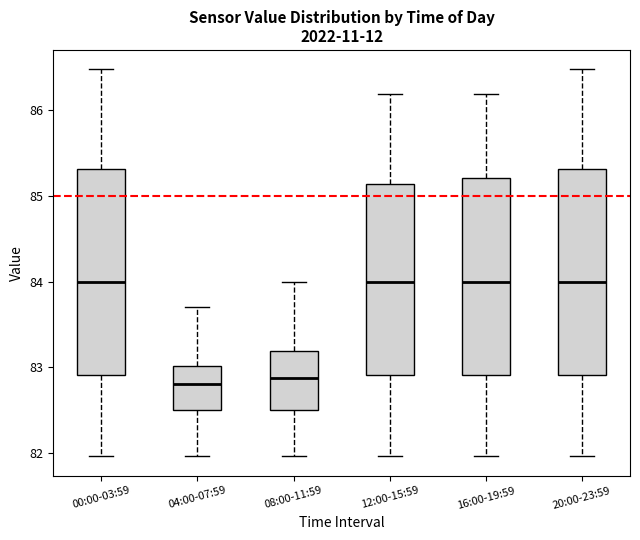

Reading left to right, transcribe this box plot: for each box, give where its median line is, the range the box spans, and where its two whiskers end, as read against the y-axis. The values are not printed on the chart, so give them approximately, as read against the axis.

00:00-03:59: median 84.0, box 82.9 to 85.3, whiskers 82.0 to 86.5
04:00-07:59: median 82.8, box 82.5 to 83.0, whiskers 82.0 to 83.7
08:00-11:59: median 82.9, box 82.5 to 83.2, whiskers 82.0 to 84.0
12:00-15:59: median 84.0, box 82.9 to 85.1, whiskers 82.0 to 86.2
16:00-19:59: median 84.0, box 82.9 to 85.2, whiskers 82.0 to 86.2
20:00-23:59: median 84.0, box 82.9 to 85.3, whiskers 82.0 to 86.5